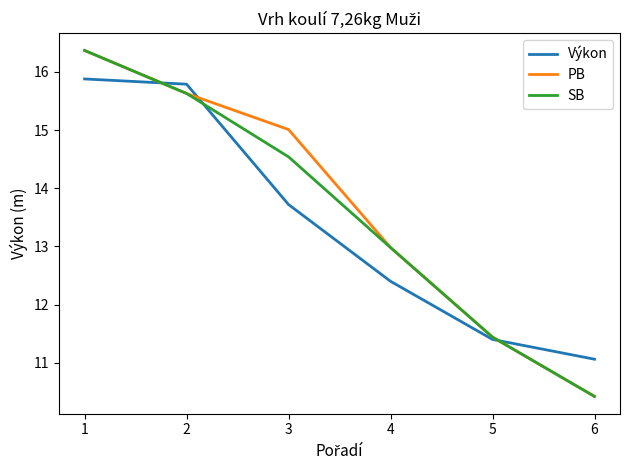

The value of PB at 4 is 13.0. True or false?

True